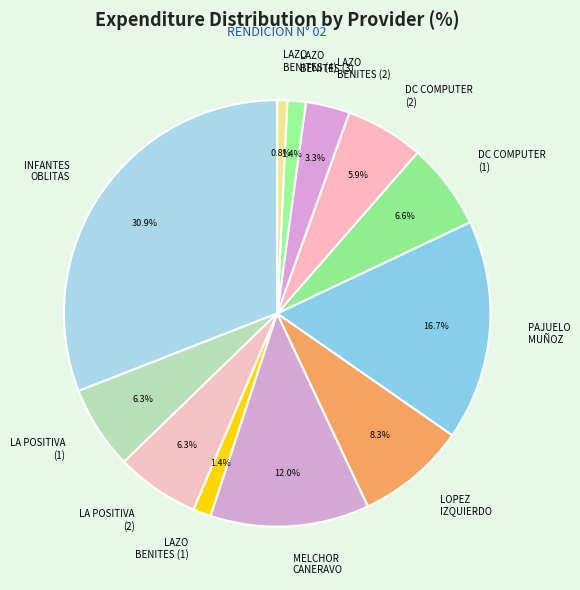

Between INFANTES OBLITAS and LAZO BENITES (2), which is larger?

INFANTES OBLITAS